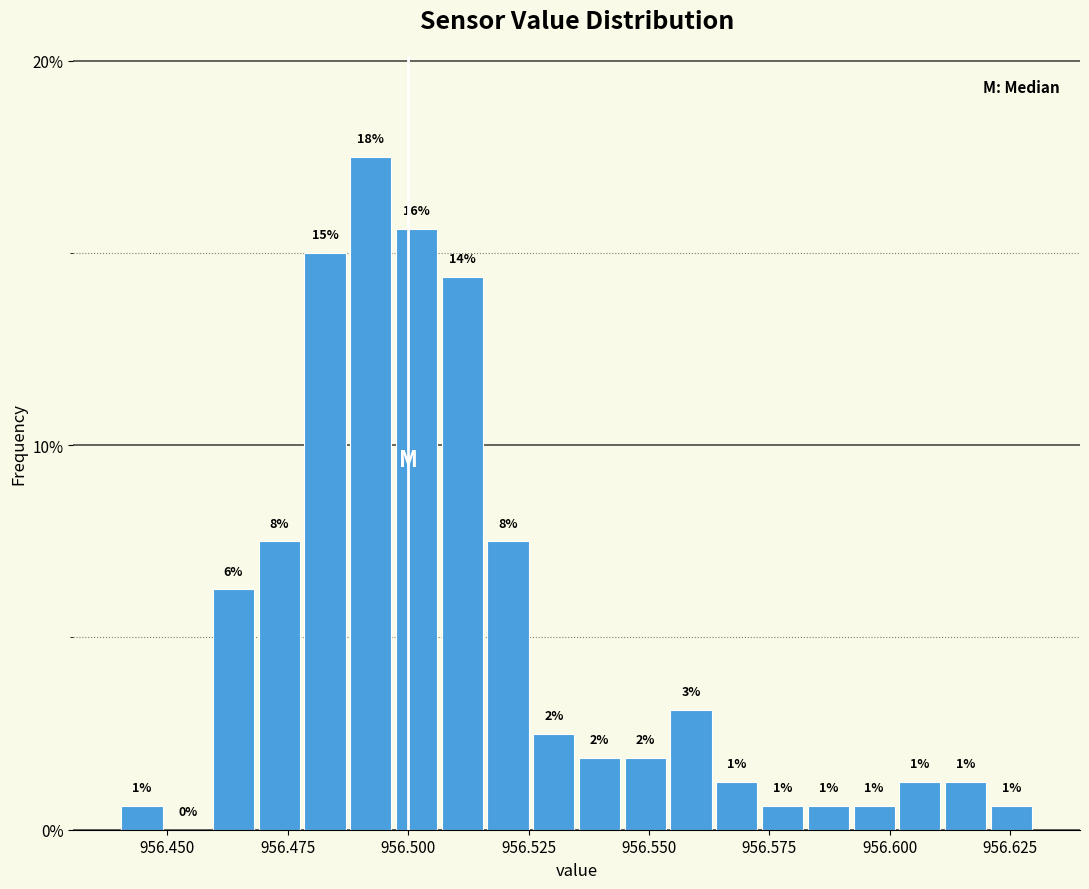

Around what value on the x-axis is the tallest bar? Give the approximate position of its centre, as read against the axis.

956.490